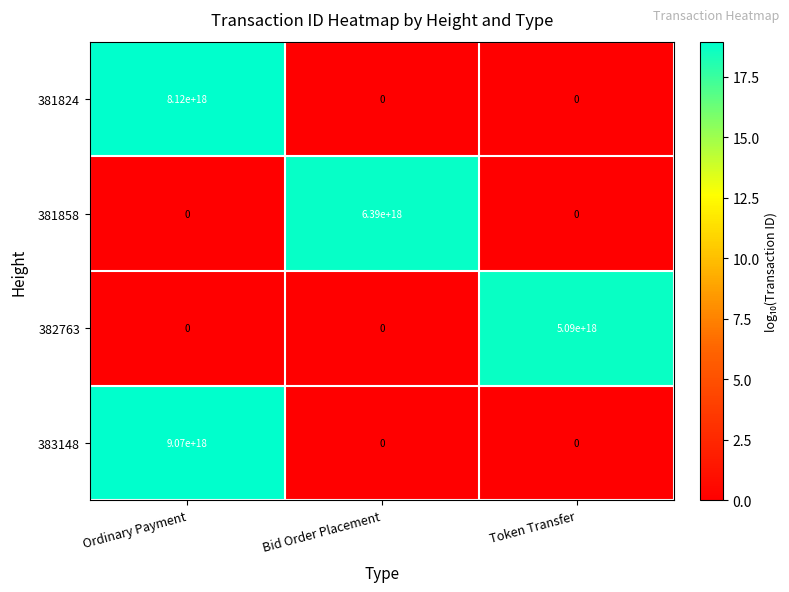

The 381824 series shows 4973034247439086592 at Bid Order Placement. True or false?

False